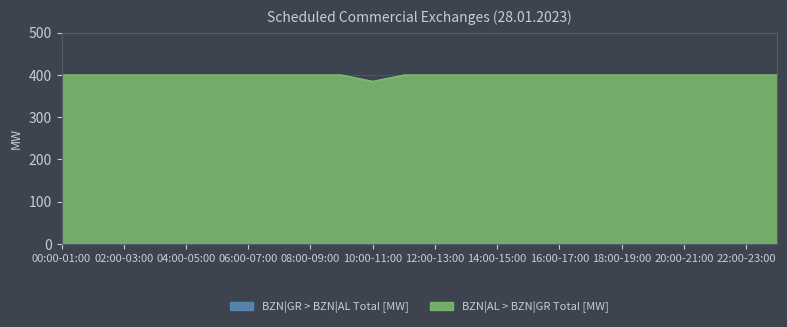

Rank the categories by value from highest to lowest.

00:00-01:00, 01:00-02:00, 02:00-03:00, 03:00-04:00, 04:00-05:00, 05:00-06:00, 06:00-07:00, 07:00-08:00, 08:00-09:00, 09:00-10:00, 11:00-12:00, 12:00-13:00, 13:00-14:00, 14:00-15:00, 15:00-16:00, 16:00-17:00, 17:00-18:00, 18:00-19:00, 19:00-20:00, 20:00-21:00, 21:00-22:00, 22:00-23:00, 23:00-00:00, 10:00-11:00